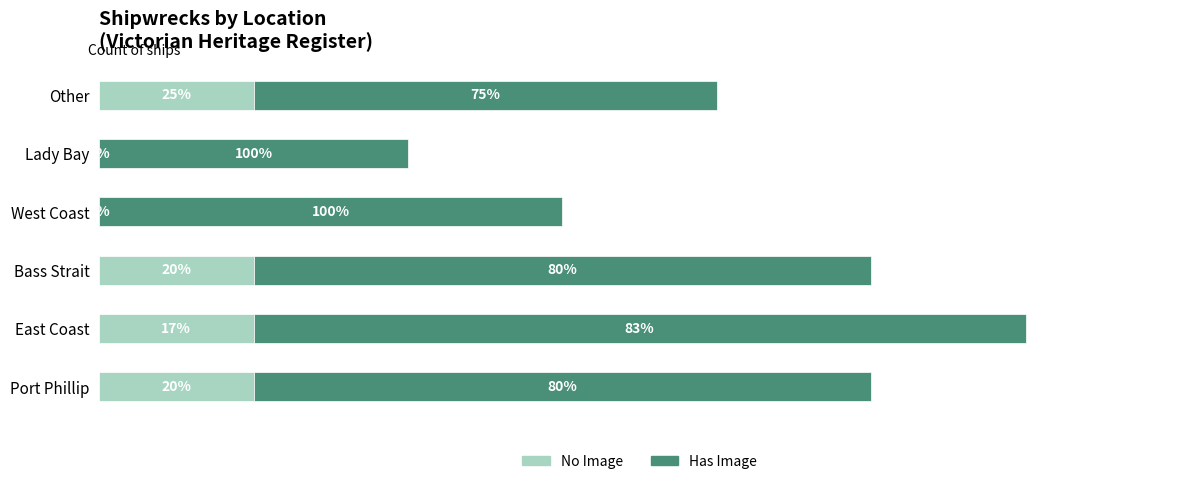

What are all the series names shown in the legend?

No Image, Has Image